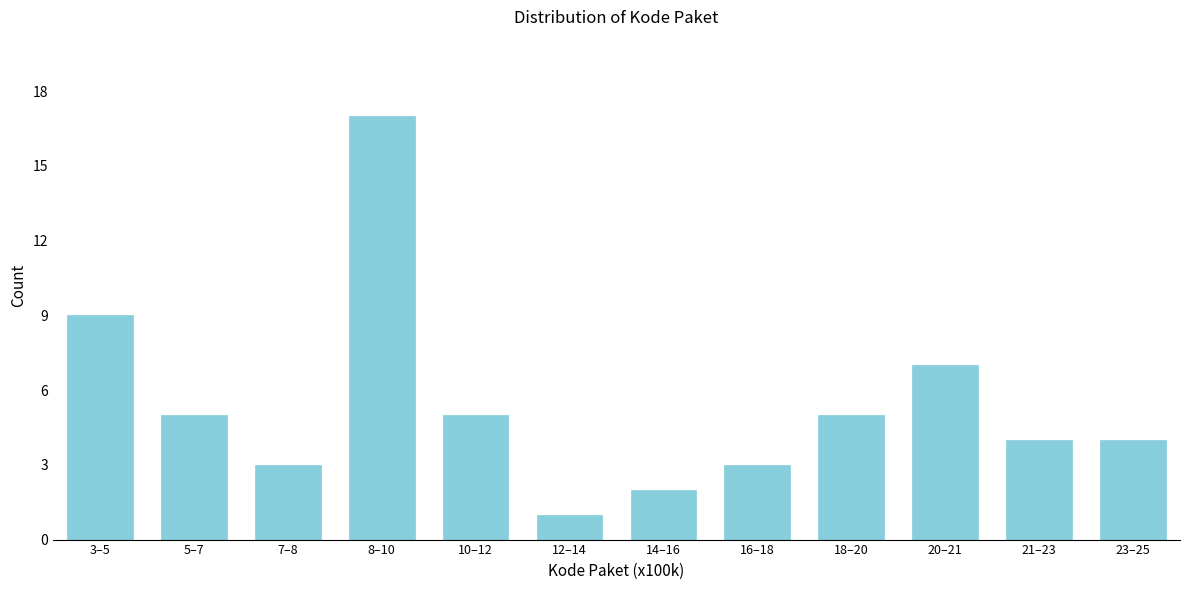

Reading left to right, what are all the values shown in this chart?

9	5	3	17	5	1	2	3	5	7	4	4